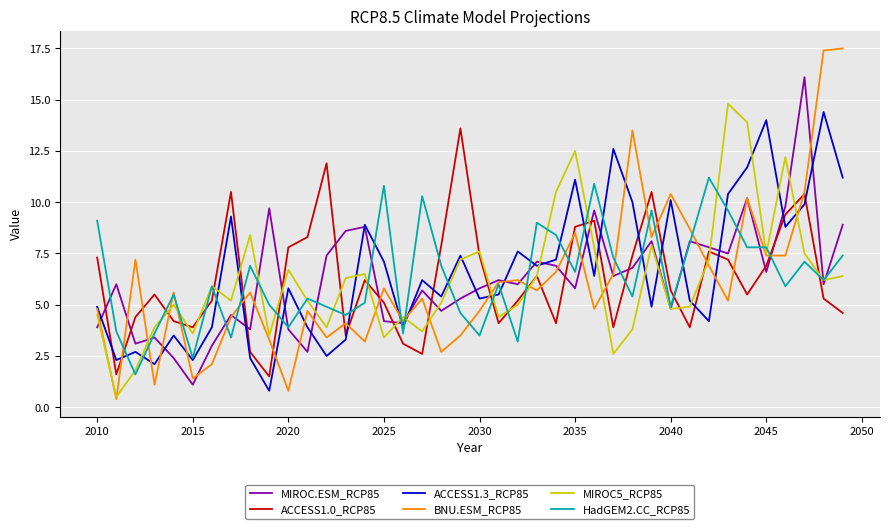

Which series has the largest range (max minus min)?

BNU.ESM_RCP85